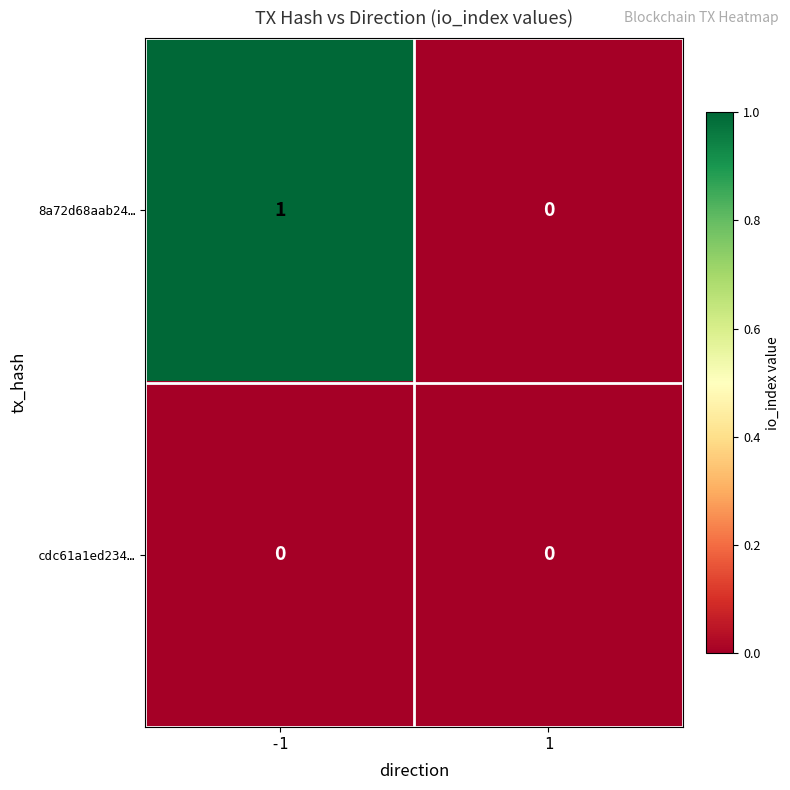

Reading left to right, list all the values displayed in this chart.

8a72d68aab24…: -1=1	1=0
cdc61a1ed234…: -1=0	1=0